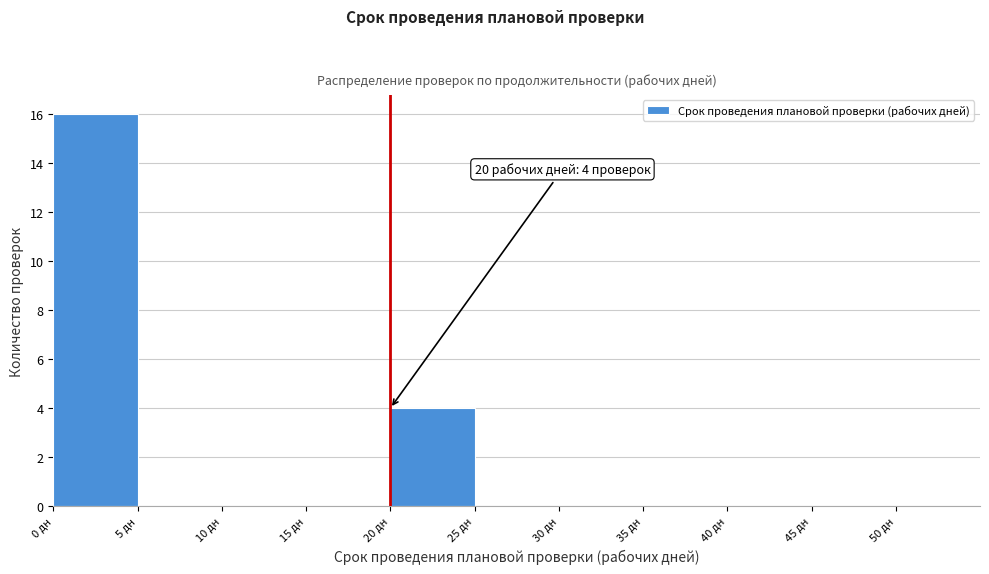

Which range on the x-axis has the tallest bar?

0 to 5